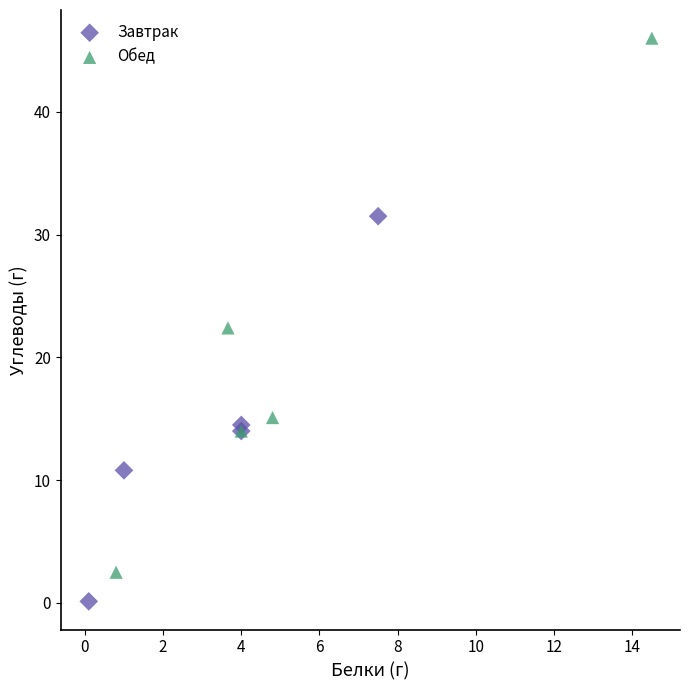

Which series reaches the minimum Y coordinate?

Завтрак